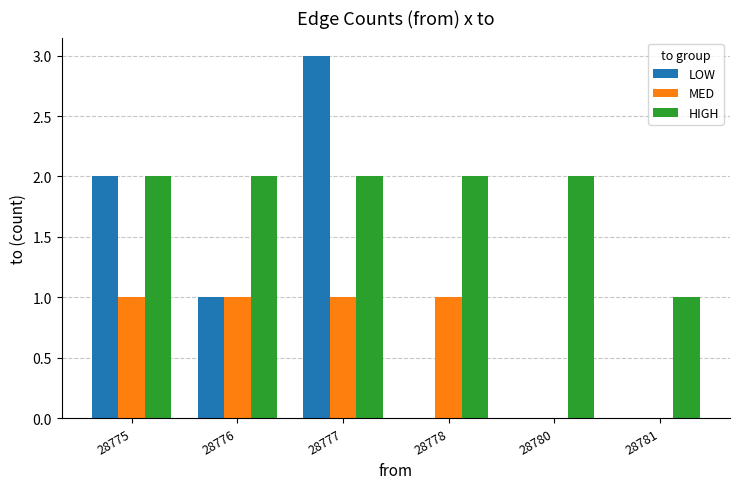

What is the sum of all HIGH values?

11